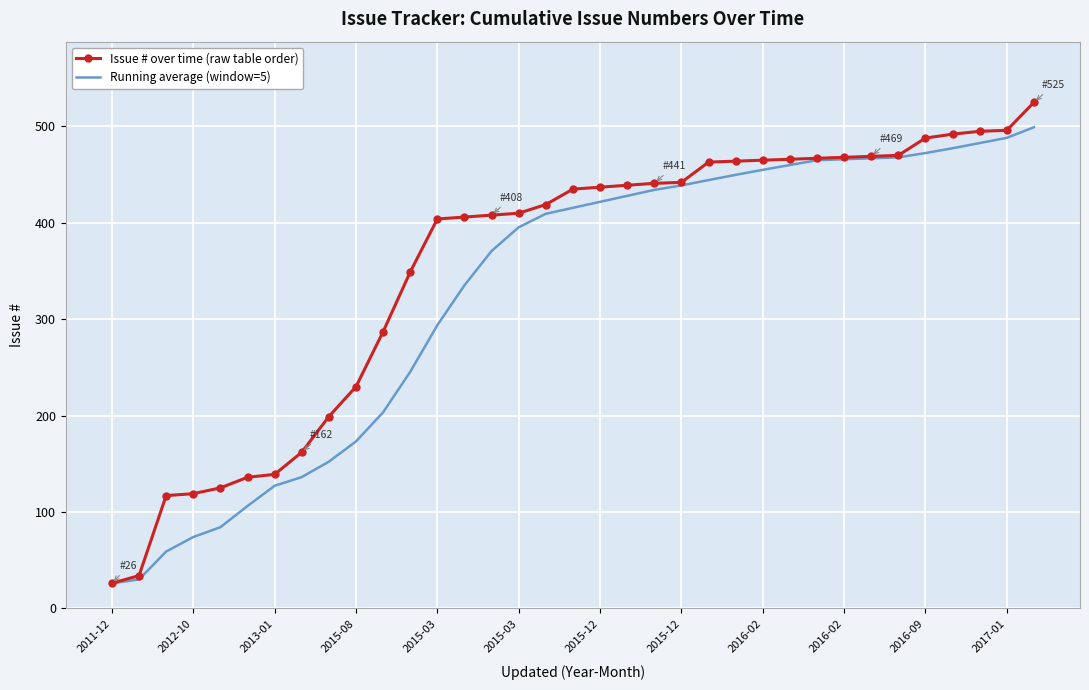

Which series has the largest range (max minus min)?

Issue # over time (raw table order)